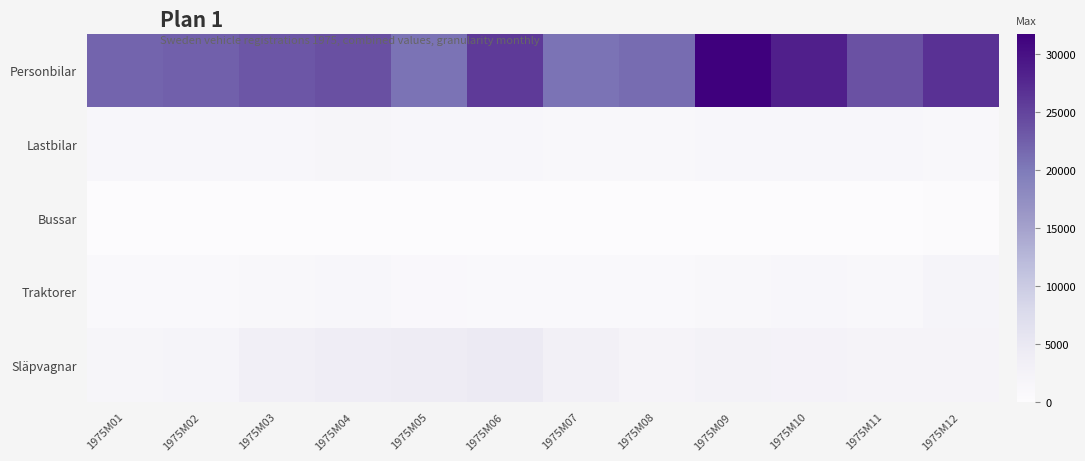

How many categories are shown in the chart?

12